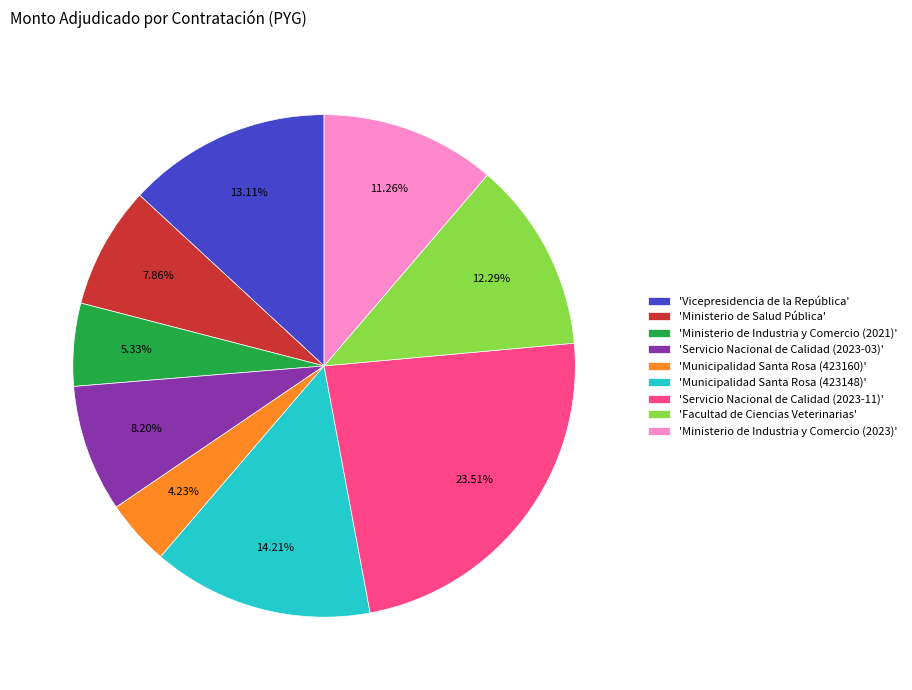

Is the sum of 'Facultad de Ciencias Veterinarias' and 'Municipalidad Santa Rosa (423160)' greater than half?

No